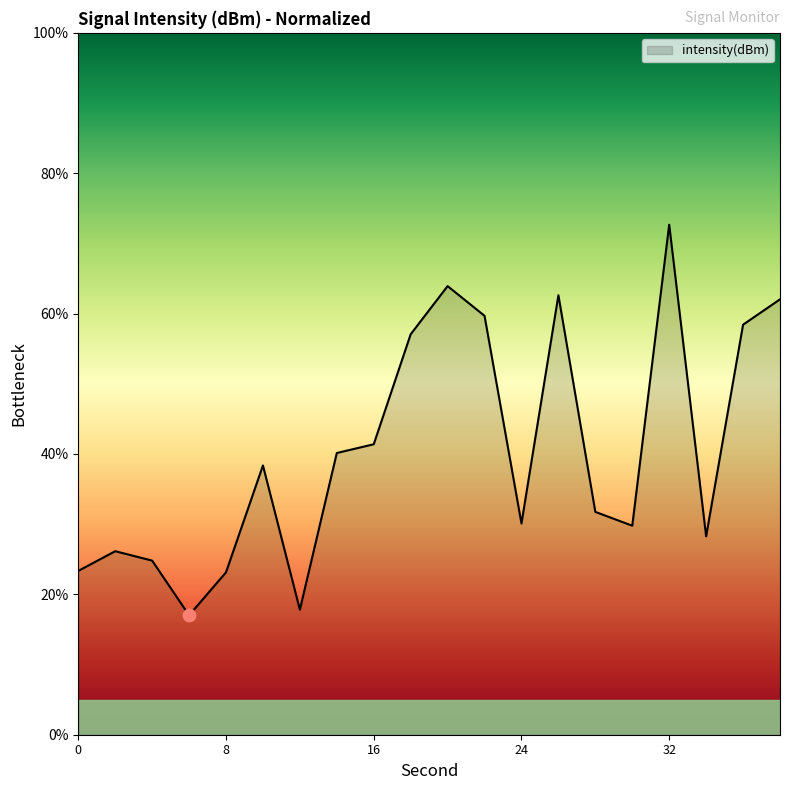

What is the difference between the maximum and minimum values?

55.7